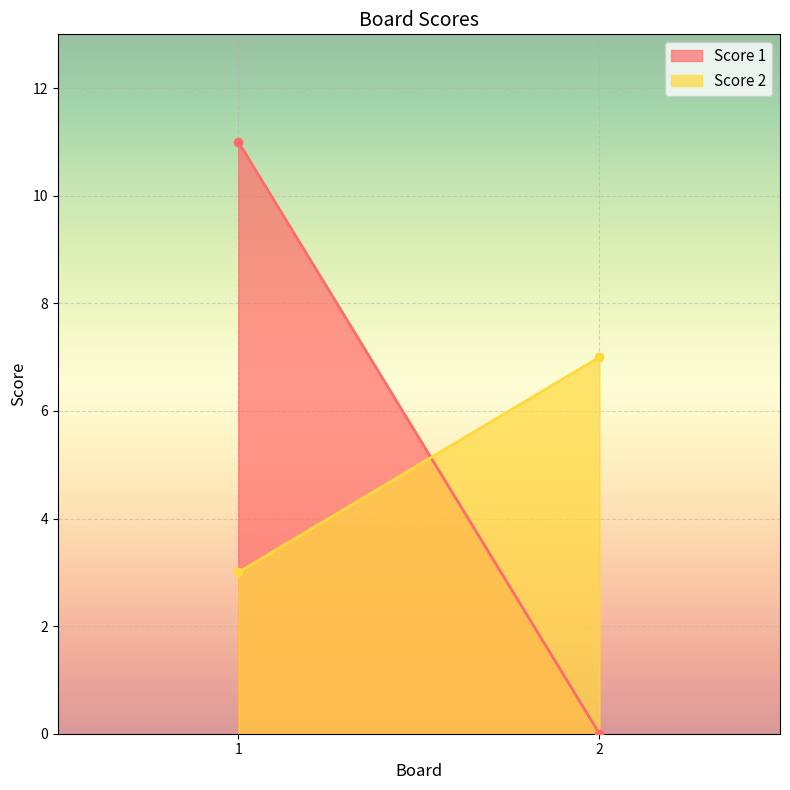

Which category has the lowest value in the Score 1 series?

2